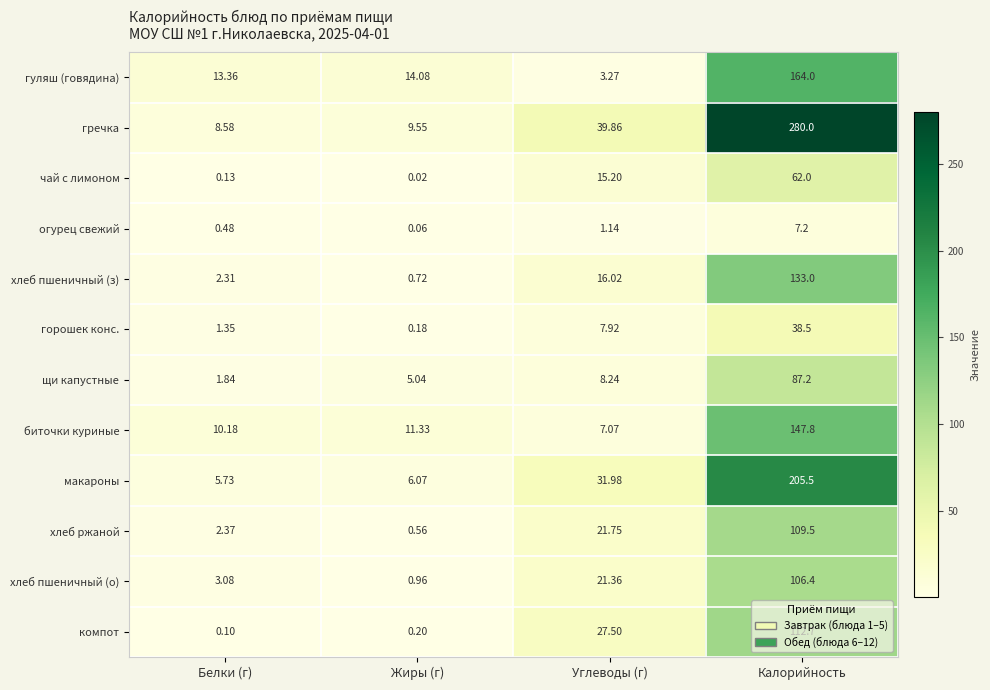

Which series has the largest total across all categories?

гречка